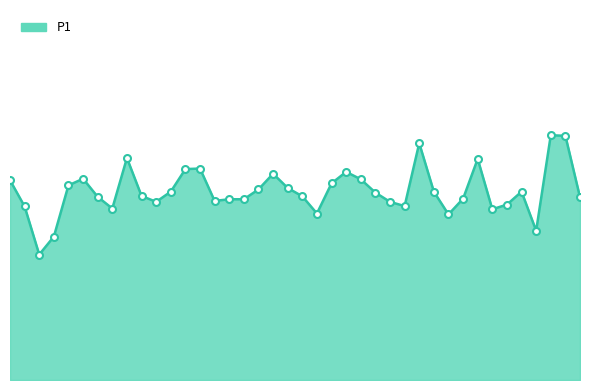

At which label does the data first exceed 10?

00:00